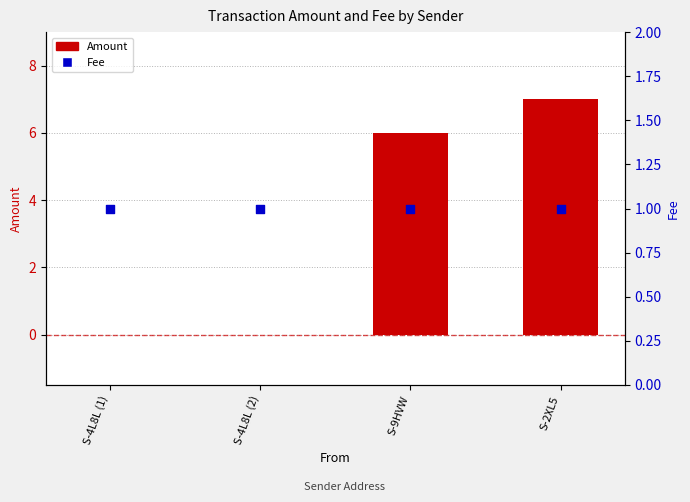

What are all the series names shown in the legend?

Amount, Fee